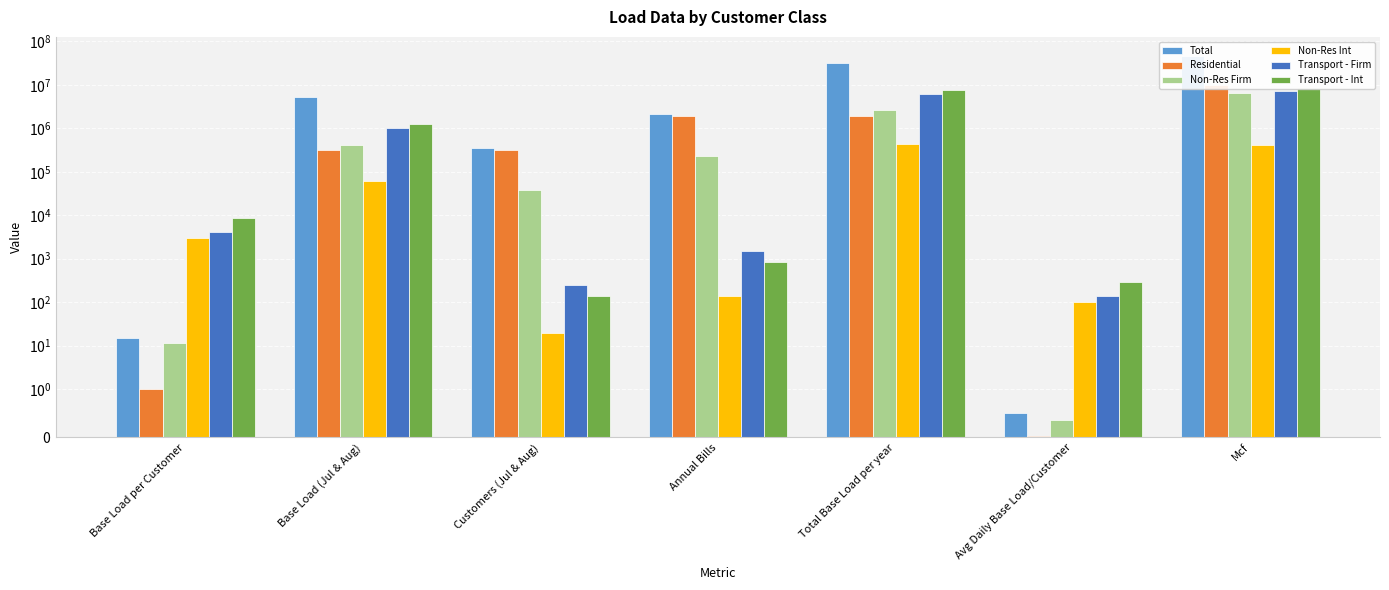

What is the difference between the highest and lowest values at Customers (Jul & Aug)?

347379.1